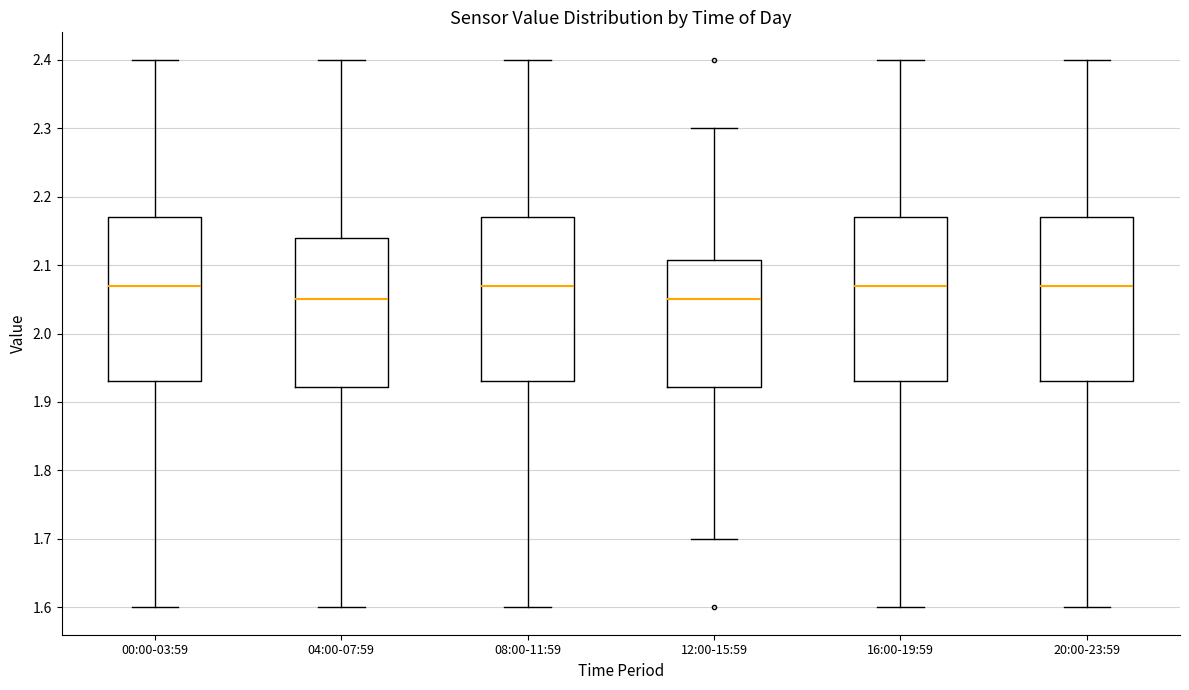

Reading left to right, transcribe this box plot: for each box, give where its median line is, the range the box spans, and where its two whiskers end, as read against the y-axis. The values are not printed on the chart, so give them approximately, as read against the axis.

00:00-03:59: median 2.07, box 1.93 to 2.17, whiskers 1.60 to 2.40
04:00-07:59: median 2.05, box 1.92 to 2.14, whiskers 1.60 to 2.40
08:00-11:59: median 2.07, box 1.93 to 2.17, whiskers 1.60 to 2.40
12:00-15:59: median 2.05, box 1.92 to 2.11, whiskers 1.70 to 2.30
16:00-19:59: median 2.07, box 1.93 to 2.17, whiskers 1.60 to 2.40
20:00-23:59: median 2.07, box 1.93 to 2.17, whiskers 1.60 to 2.40